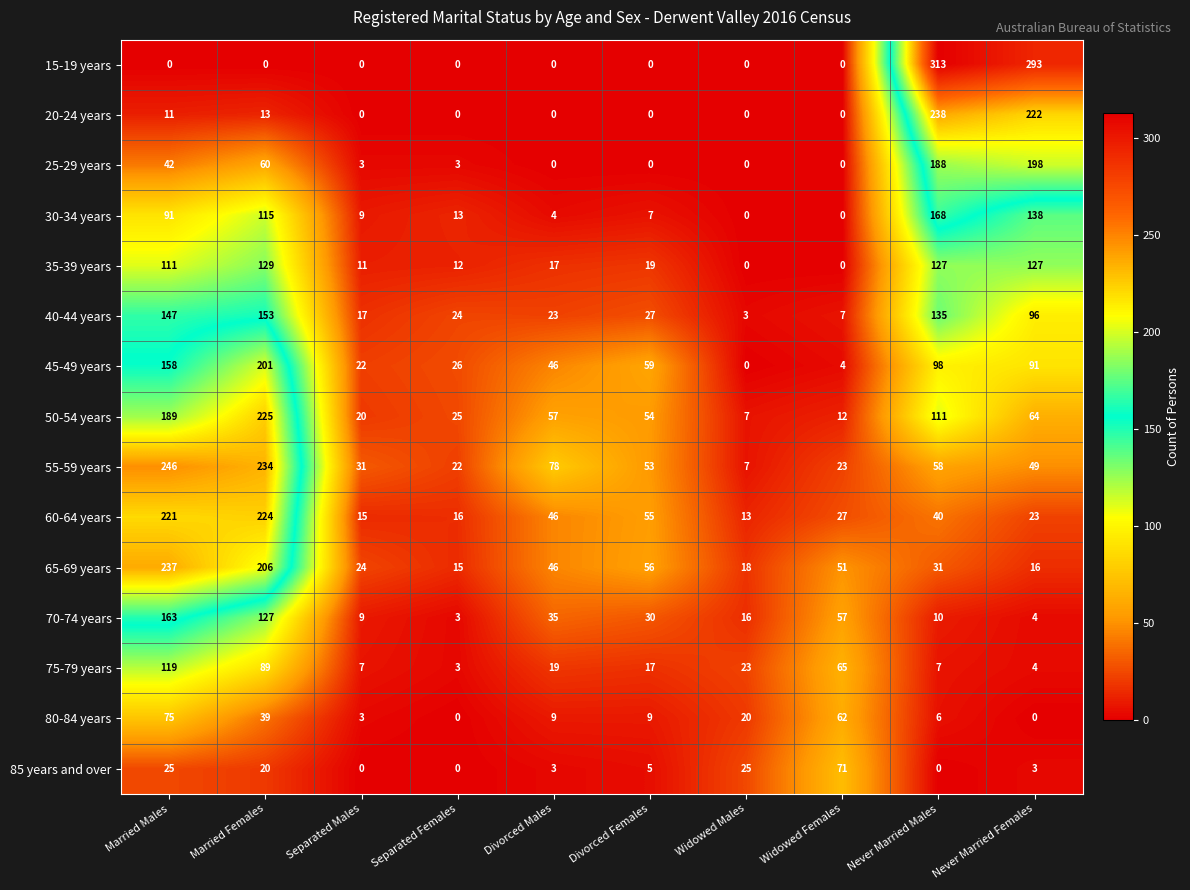

What is the difference between the highest and lowest values at Separated Males?

31